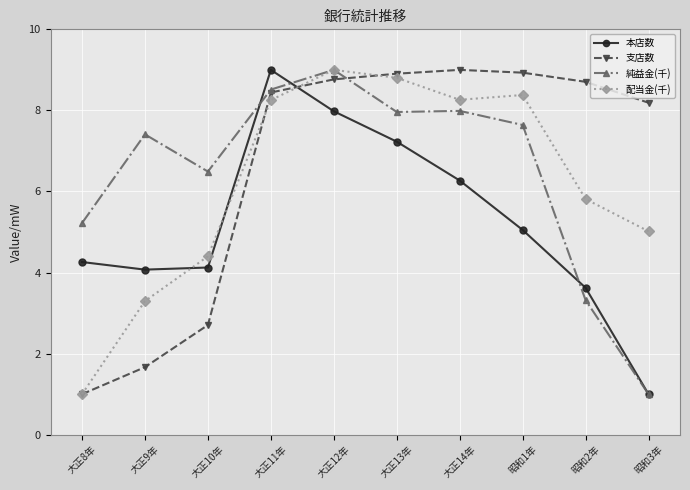

What is the difference between the maximum and second lowest values in the 配当金(千) series?

5.7